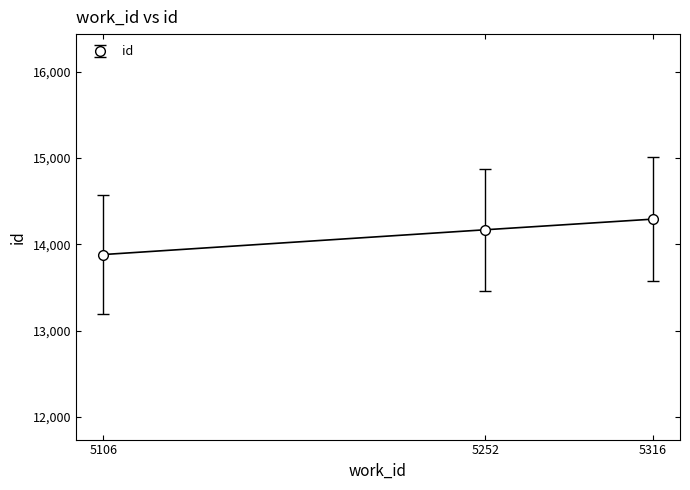

Reading left to right, transcribe all the data shown in this chart.

5106=13880	5252=14167	5316=14290